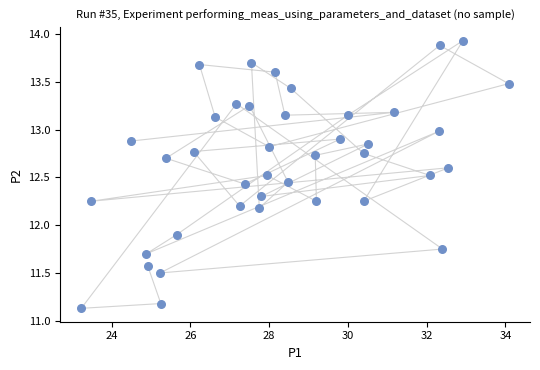

What Y value in the scatter plot is closest to 12?

11.9